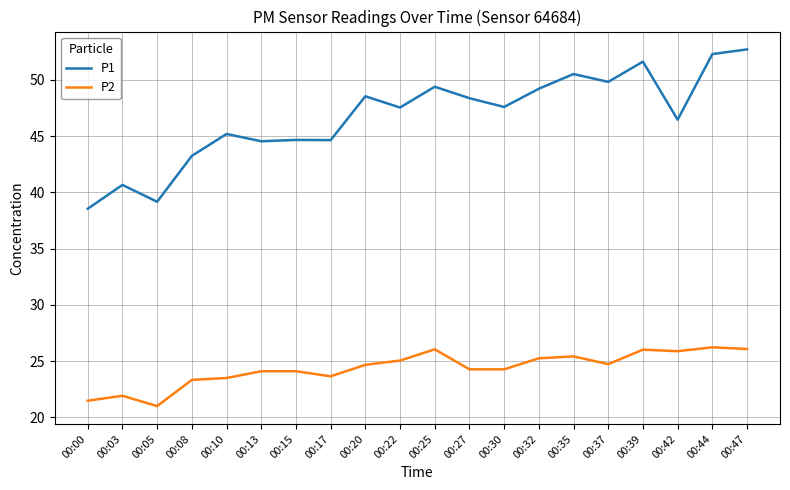

At 00:30, list the series in order from smallest to largest.

P2, P1